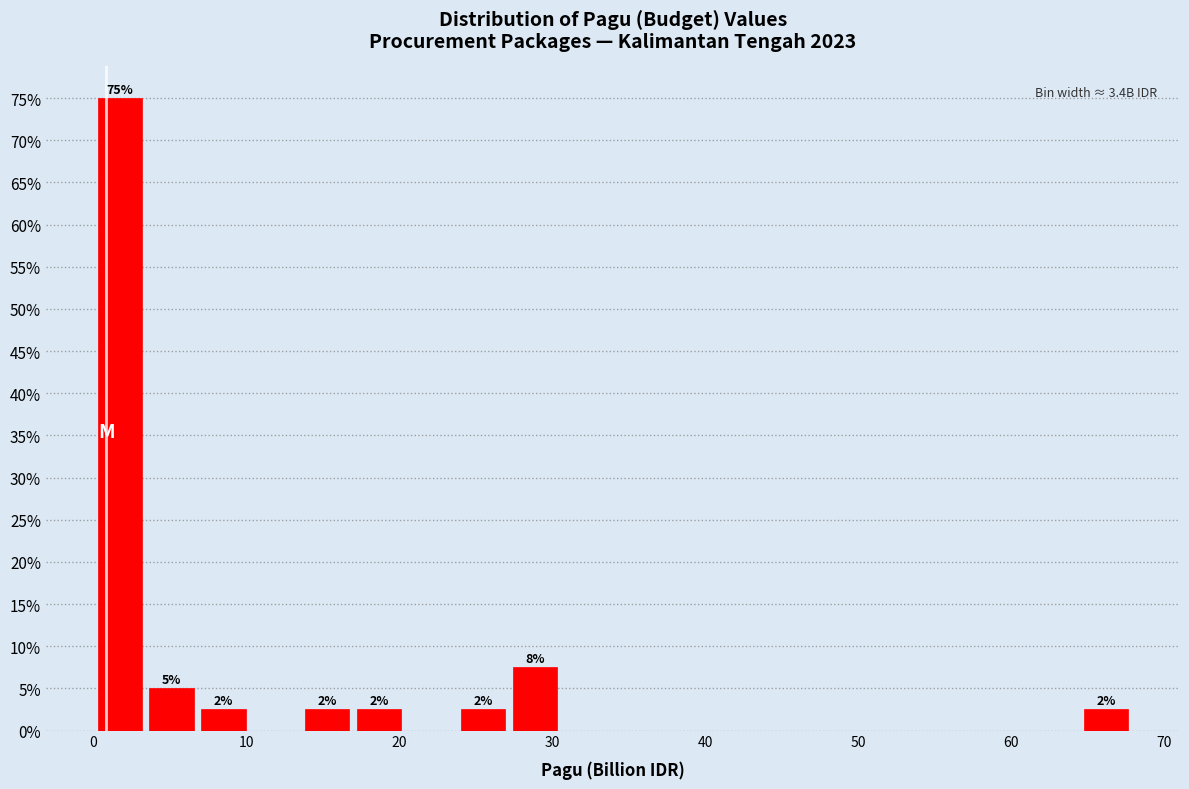

Around what value on the x-axis is the tallest bar? Give the approximate position of its centre, as read against the axis.

2